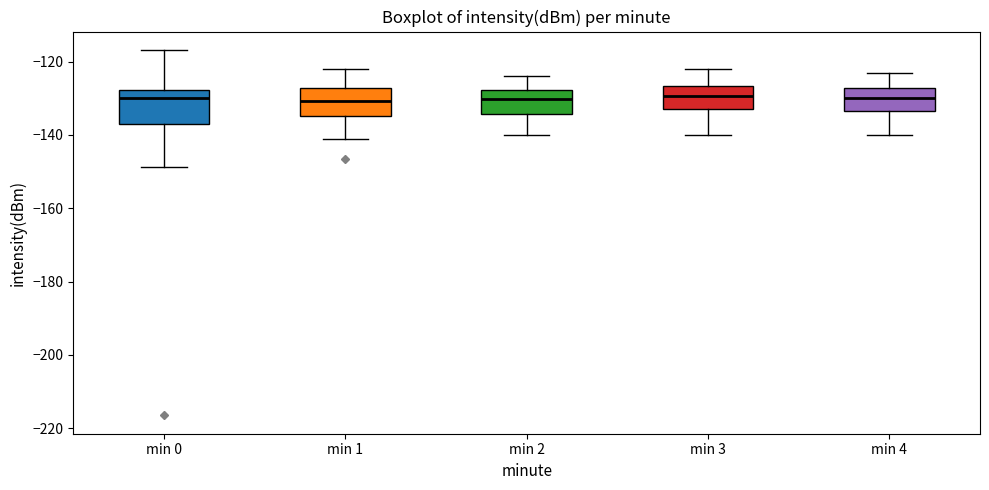

Reading left to right, read every box against the y-axis: the position of its median line, the range the box covers, and the ends of its whiskers. The values are not printed on the chart, so give them approximately, as read against the axis.

min 0: median -130, box -136 to -128, whiskers -148 to -116
min 1: median -130, box -134 to -128, whiskers -140 to -122
min 2: median -130, box -134 to -128, whiskers -140 to -124
min 3: median -130, box -132 to -126, whiskers -140 to -122
min 4: median -130, box -134 to -128, whiskers -140 to -122